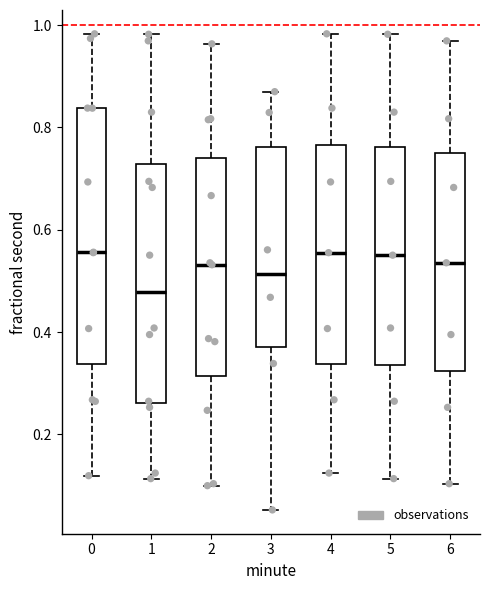

Which box's median line is the lowest?

1